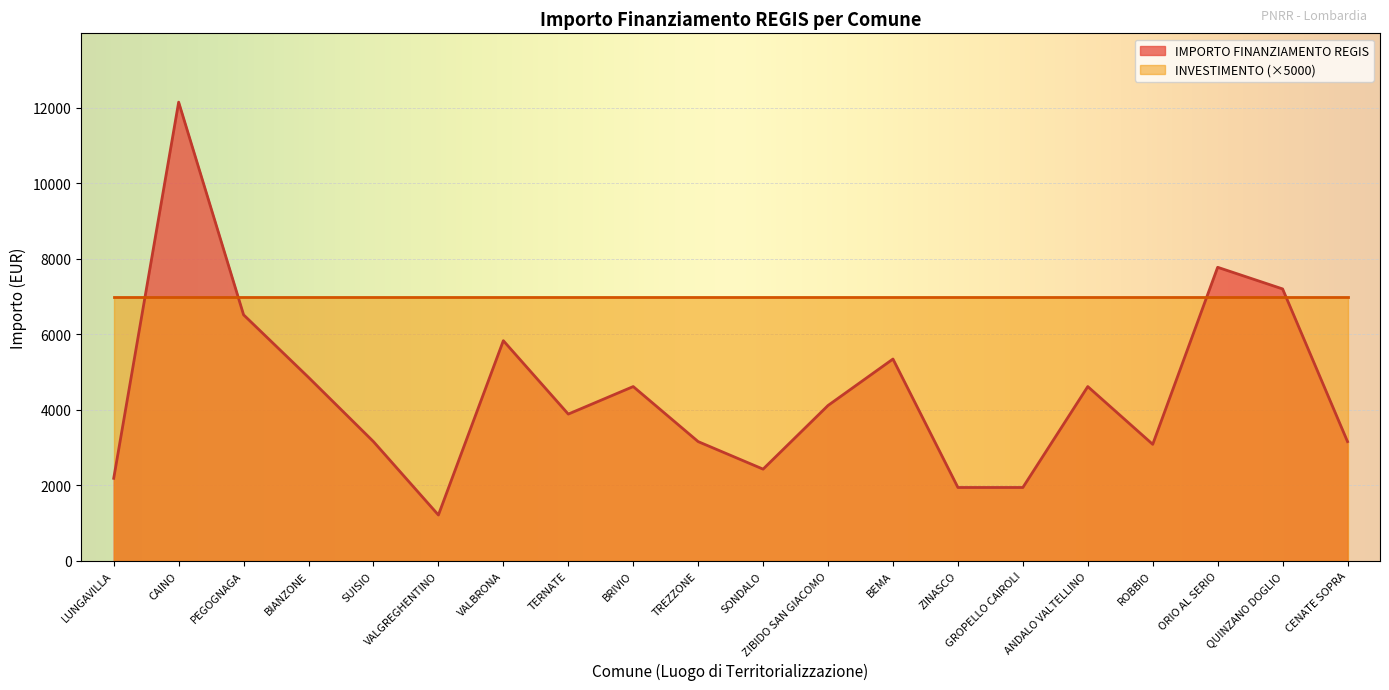

What is the maximum value shown in the chart?

12150